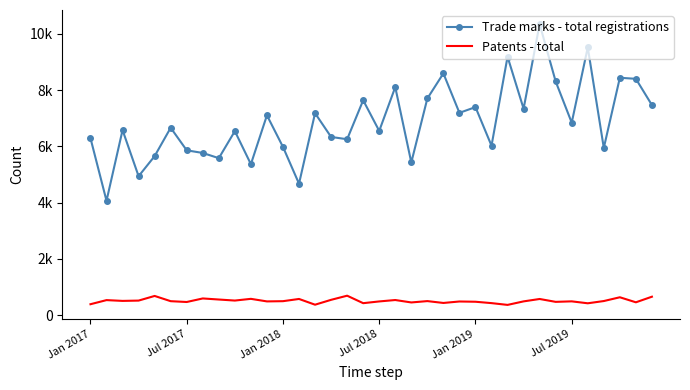

What are all the series names shown in the legend?

Trade marks - total registrations, Patents - total